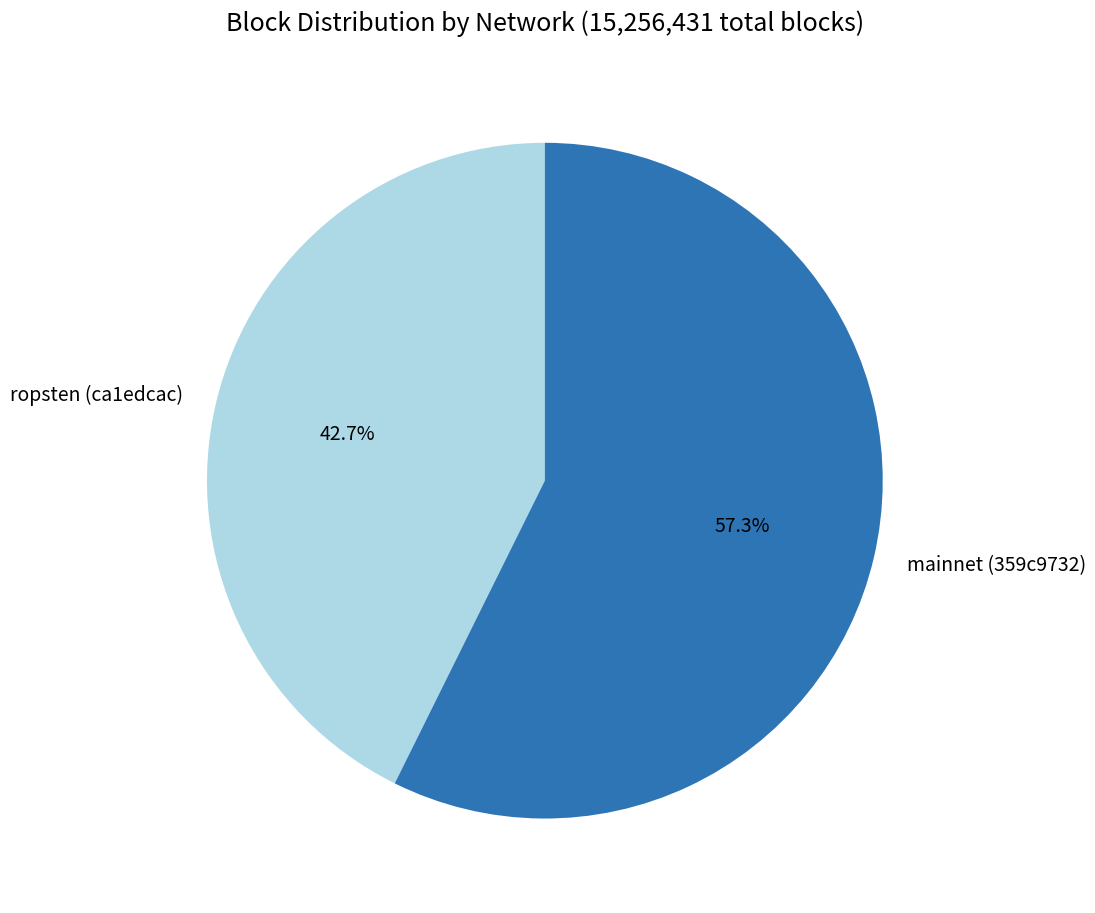

Which slice represents more than half of the pie?

mainnet (359c9732)